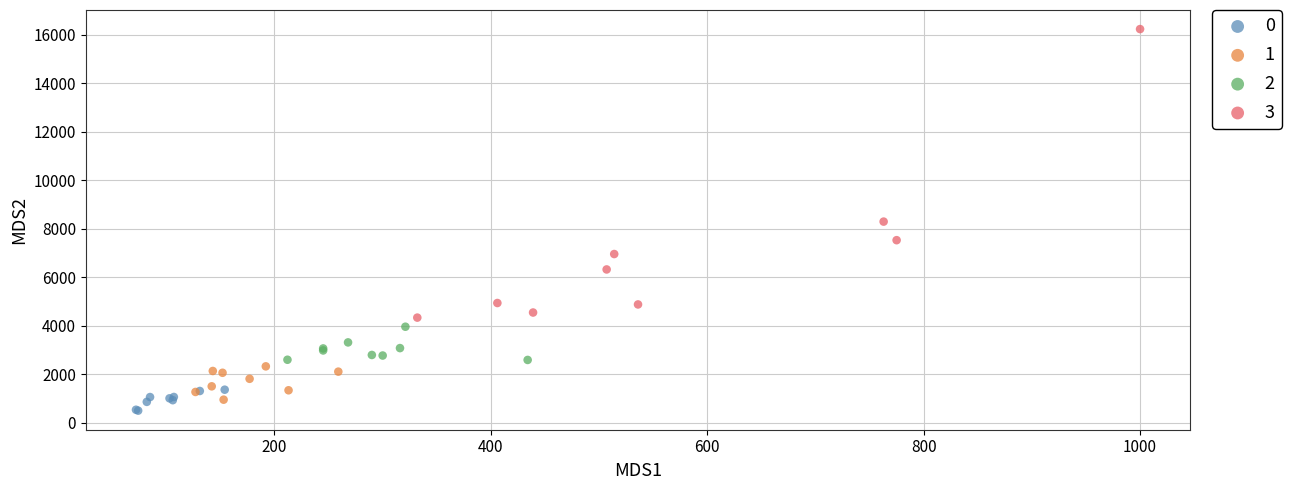

Which series has the widest spread of Y values?

3